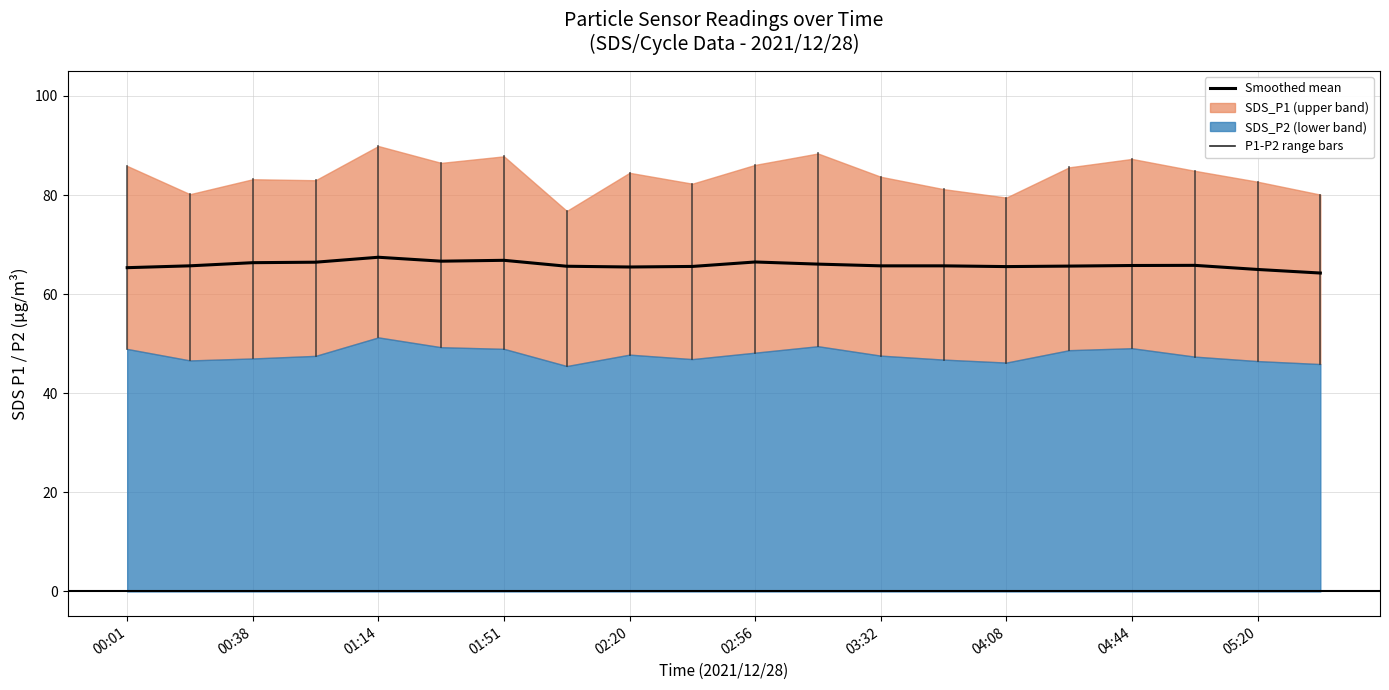

Reading left to right, extract all data points from this chart.

65.4	65.7	66.4	66.5	67.5	66.7	66.8	65.6	65.5	65.6	66.5	66.1	65.7	65.7	65.6	65.7	65.8	65.8	65.0	64.3